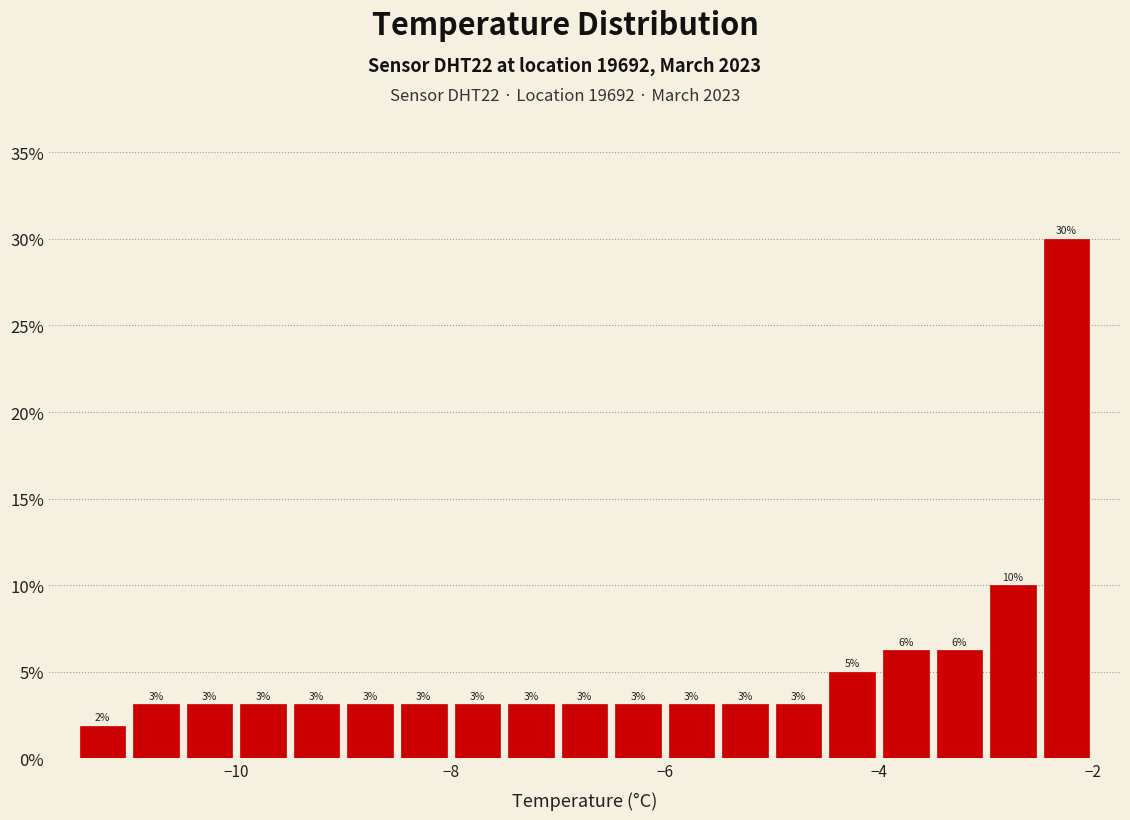

Around what value on the x-axis is the tallest bar? Give the approximate position of its centre, as read against the axis.

-2.2